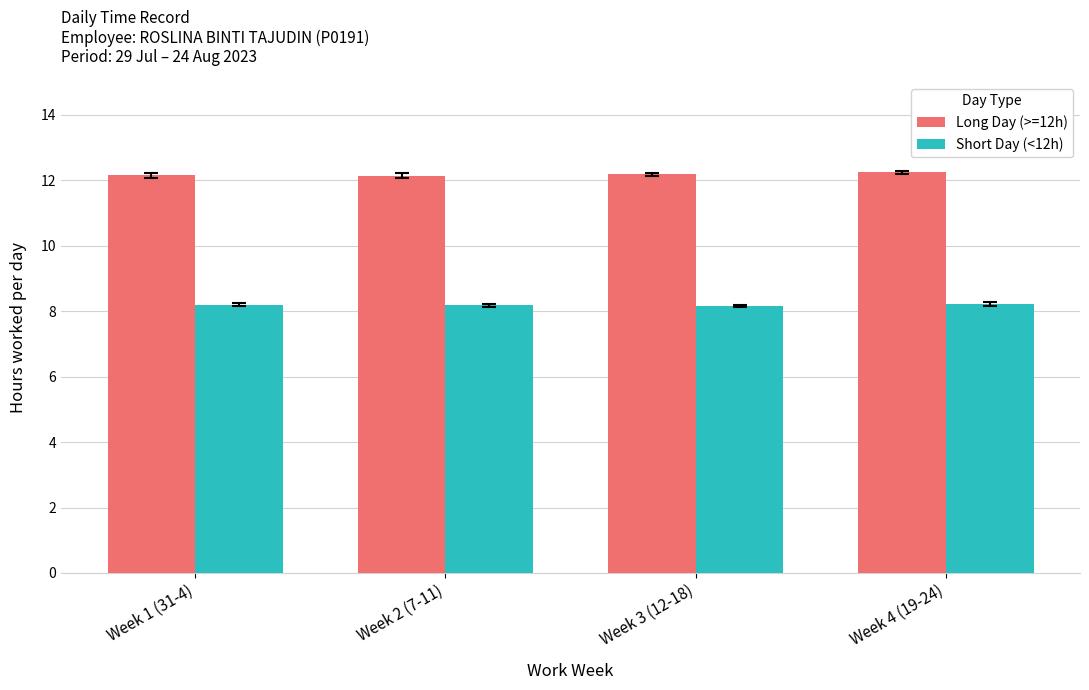

What value does the Long Day (>=12h) series have at Week 1 (31-4)?

12.2